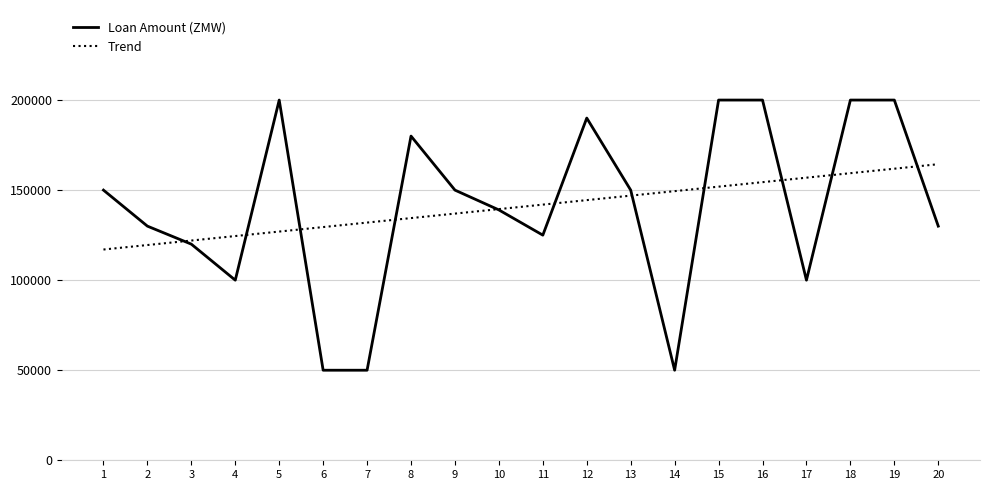

Where does the Trend series first go above 141946?

11